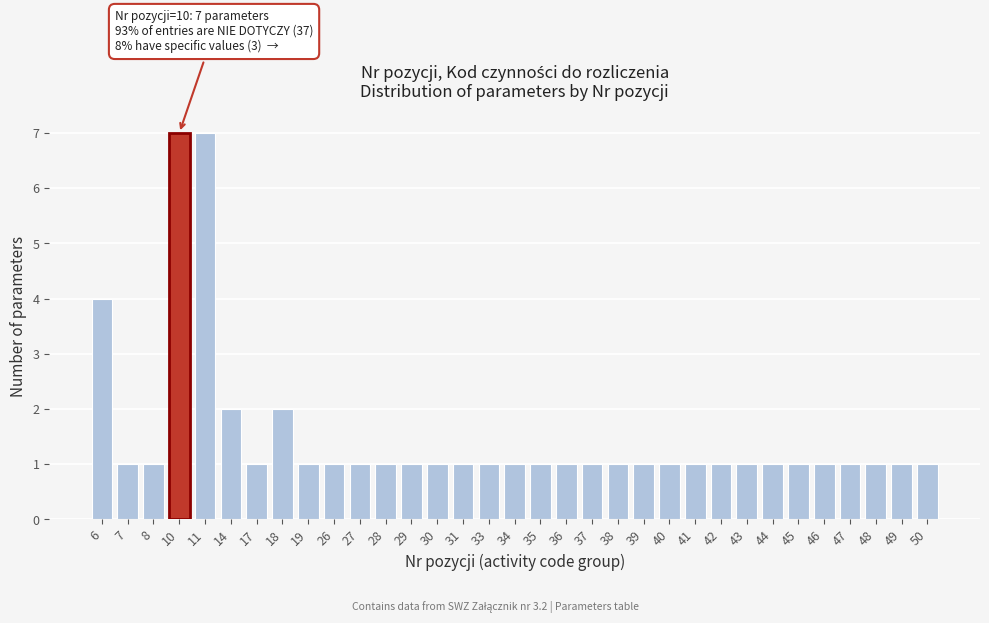

Between 6 and 8, which is larger?

6